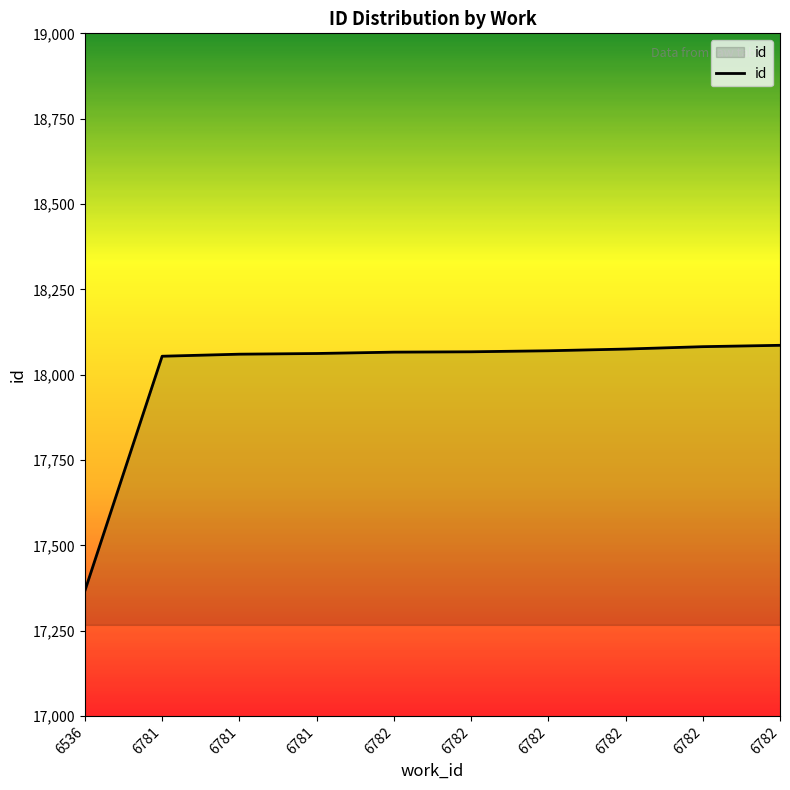

How many lines are shown in the chart?

1